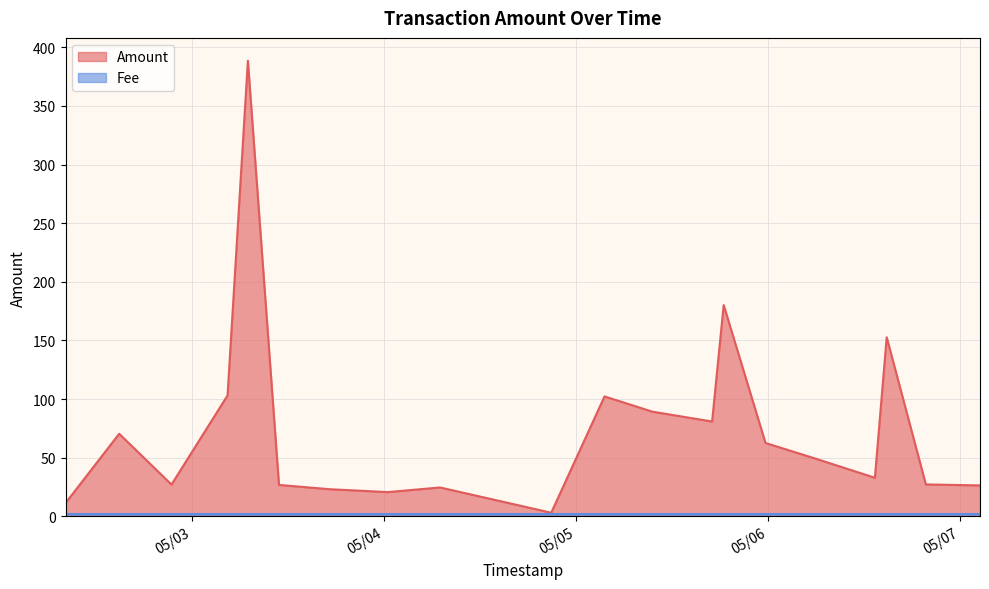

What is the spread (max minus min) of values at 2016-05-02 14:53:49?

68.4